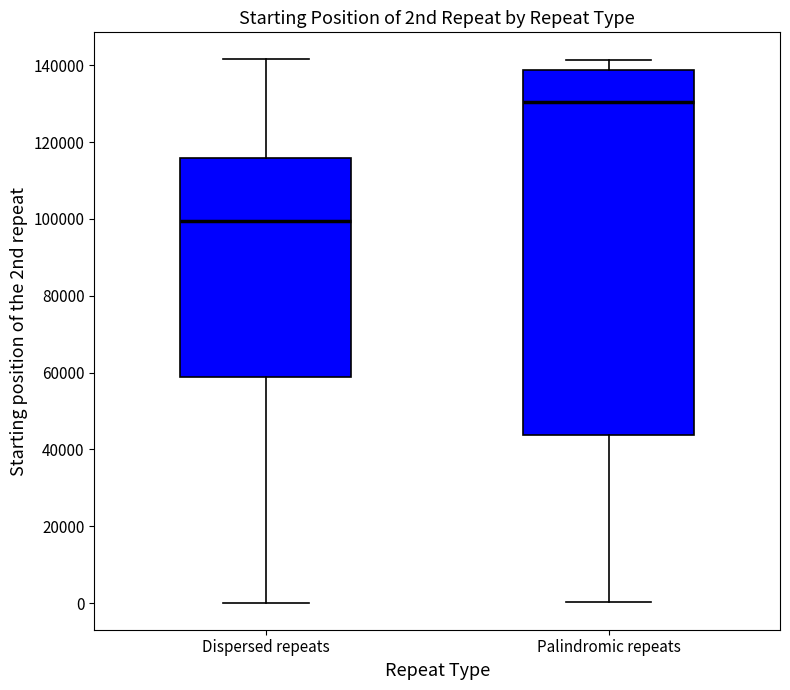

Reading left to right, transcribe this box plot: for each box, give where its median line is, the range the box spans, and where its two whiskers end, as read against the y-axis. The values are not printed on the chart, so give them approximately, as read against the axis.

Dispersed repeats: median 100000, box 58000 to 116000, whiskers 0 to 142000
Palindromic repeats: median 130000, box 44000 to 138000, whiskers 0 to 142000